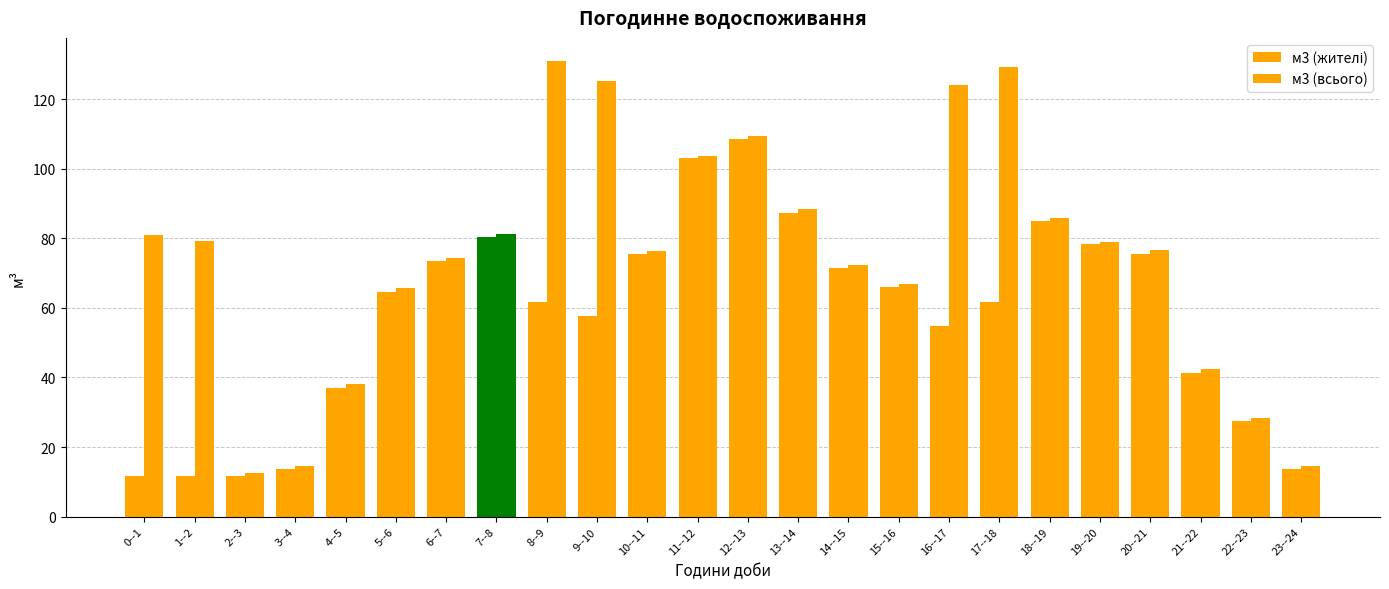

The м3 (жителі) series shows 60.6 at 4--5. True or false?

False